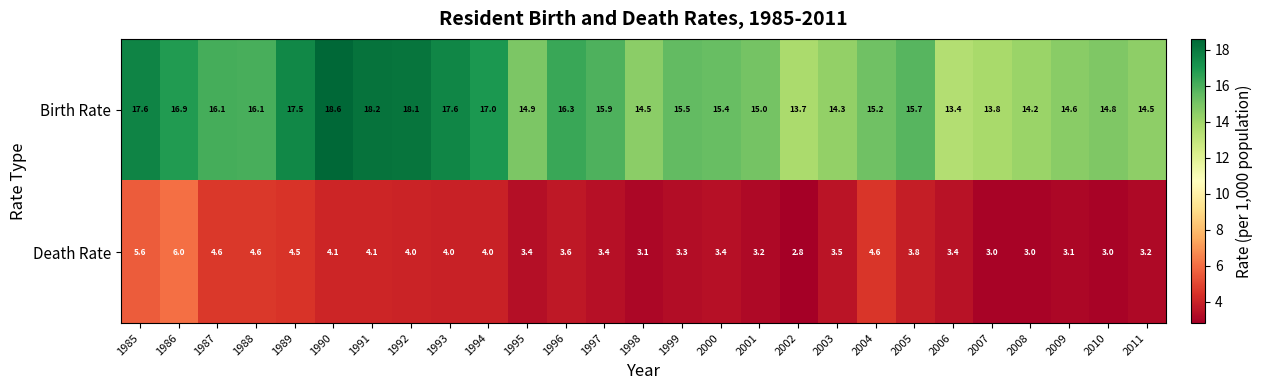

List the series in order of their overall mean, lowest first.

Death Rate, Birth Rate